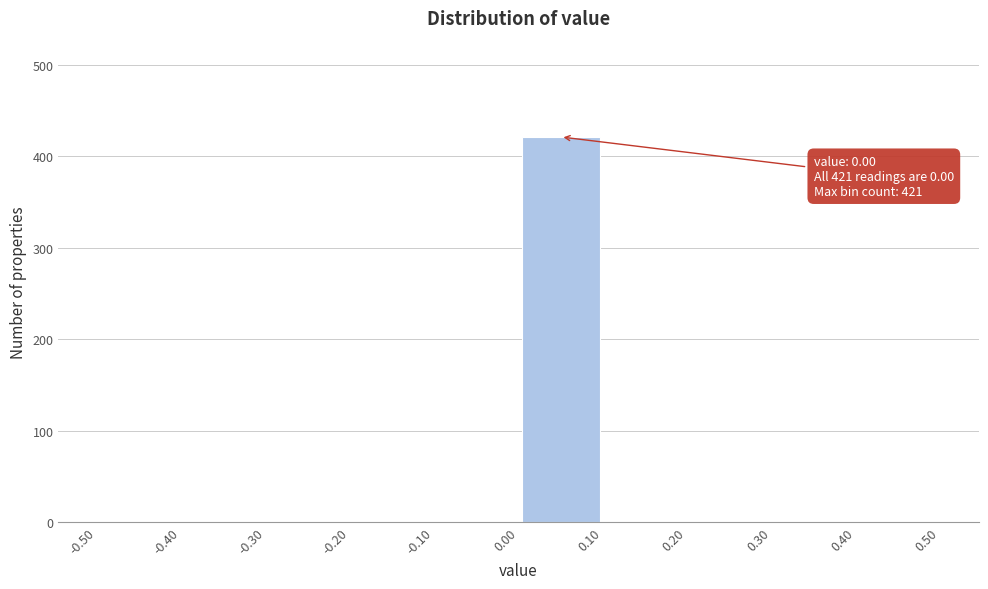

Over which range of the x-axis is the bar tallest?

0.00 to 0.10